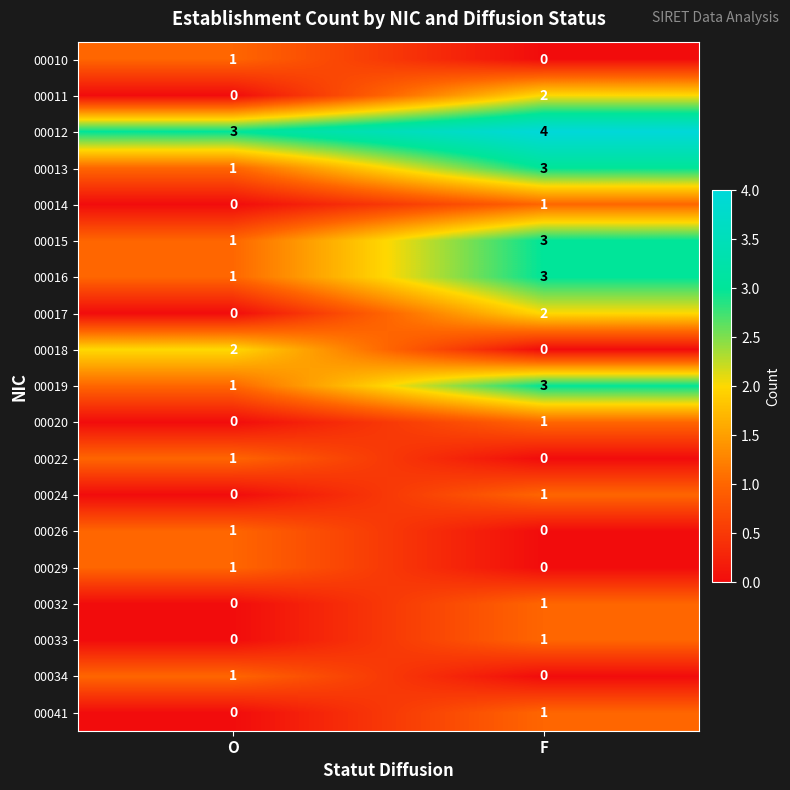

At which category is the sum across all series the highest?

F